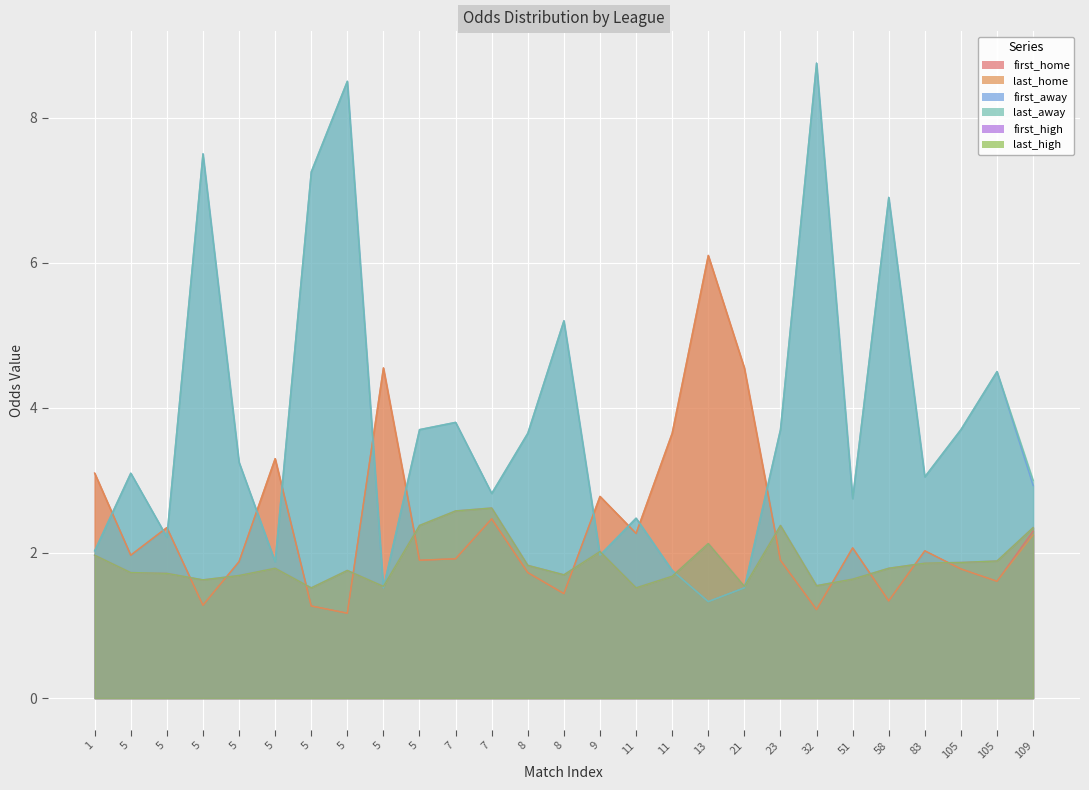

Between 9 and 105, which series saw the biggest shift?

first_away